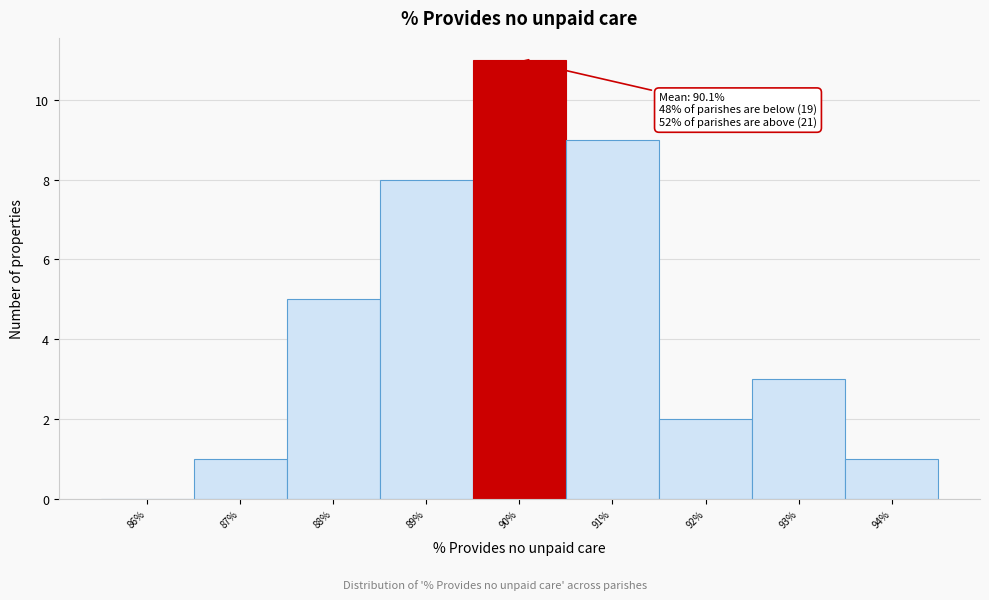

Which range on the x-axis has the tallest bar?

89.5 to 90.5